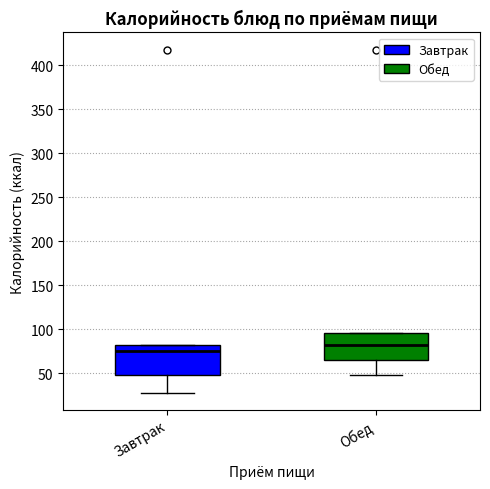

Where is the upper edge of the box for Завтрак on the y-axis? The values are not printed on the chart, so give them approximately, as read against the axis.

80